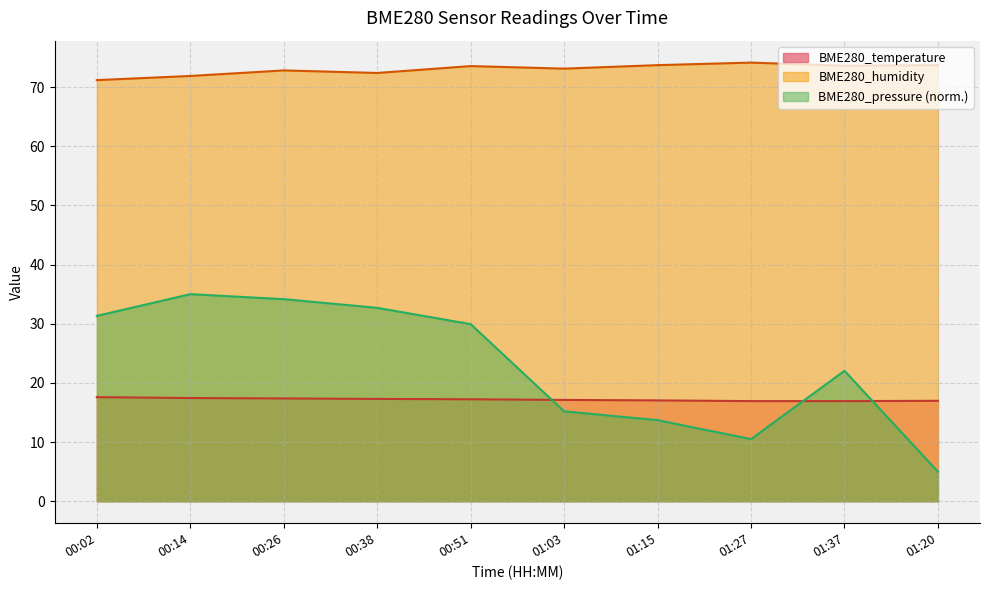

Reading right to left, extract all data points from this chart.

BME280_temperature: 01:20=17.0	01:37=16.9	01:27=16.9	01:15=17.1	01:03=17.1	00:51=17.2	00:38=17.3	00:26=17.4	00:14=17.4	00:02=17.6
BME280_humidity: 01:20=73.7	01:37=73.6	01:27=74.1	01:15=73.7	01:03=73.1	00:51=73.5	00:38=72.4	00:26=72.8	00:14=71.9	00:02=71.2
BME280_pressure: 01:20=5.0	01:37=22.1	01:27=10.5	01:15=13.7	01:03=15.2	00:51=29.9	00:38=32.7	00:26=34.2	00:14=35.0	00:02=31.3